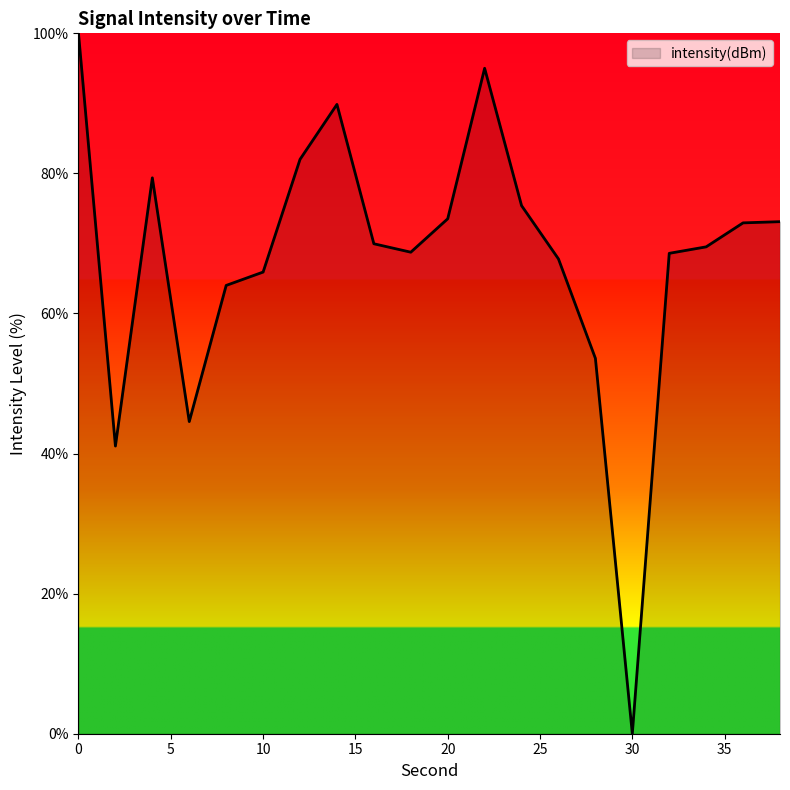

What is the difference between the maximum and minimum values?

100.0